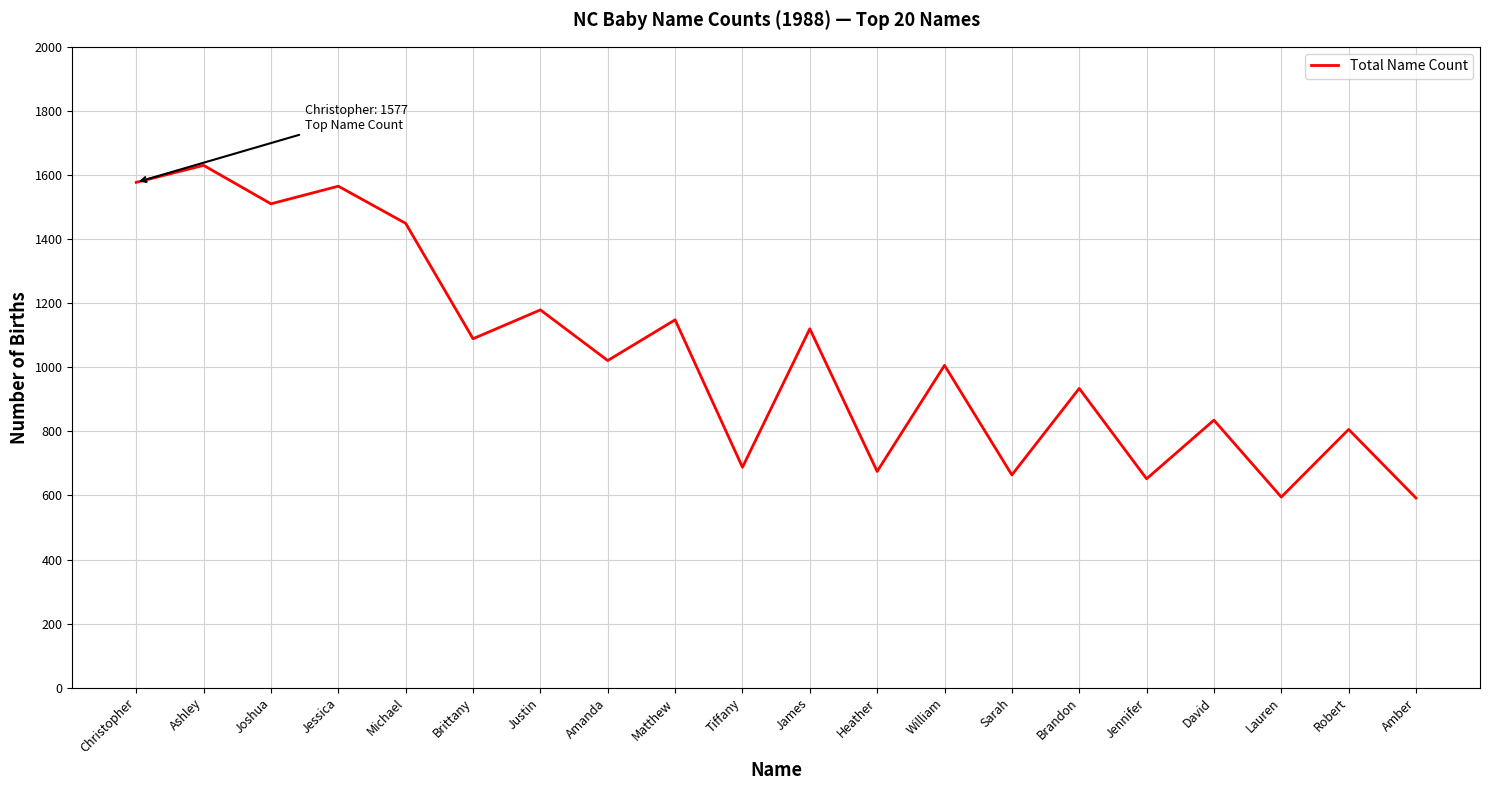

What is the sum of all values?

20735